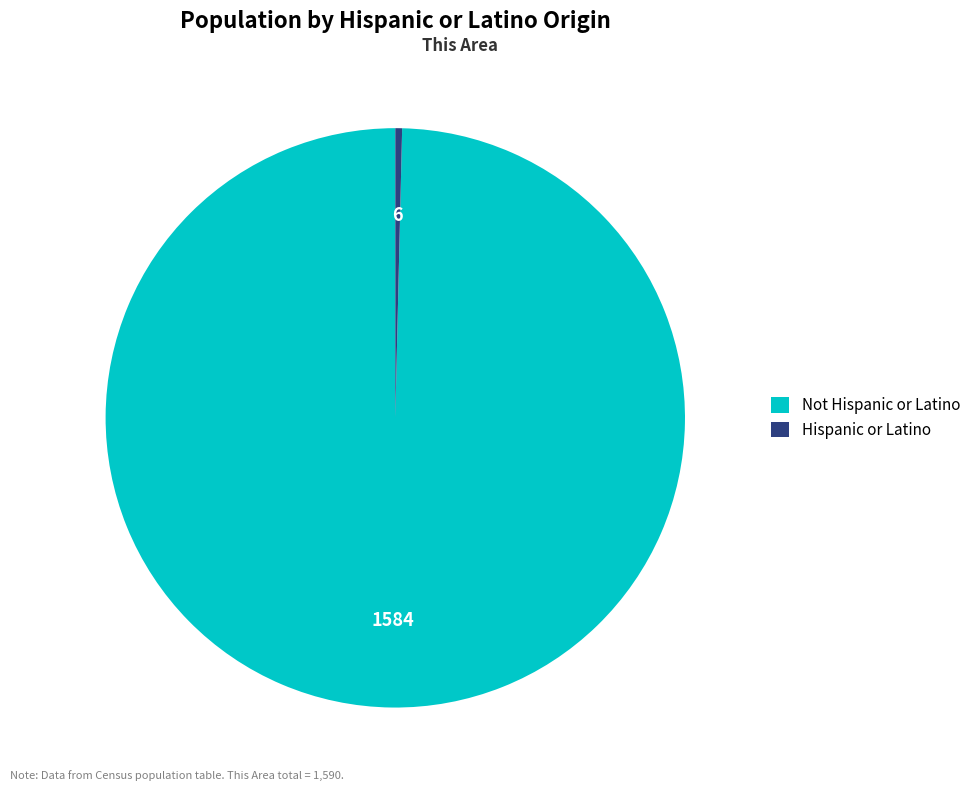

Which category accounts for the majority?

Not Hispanic or Latino